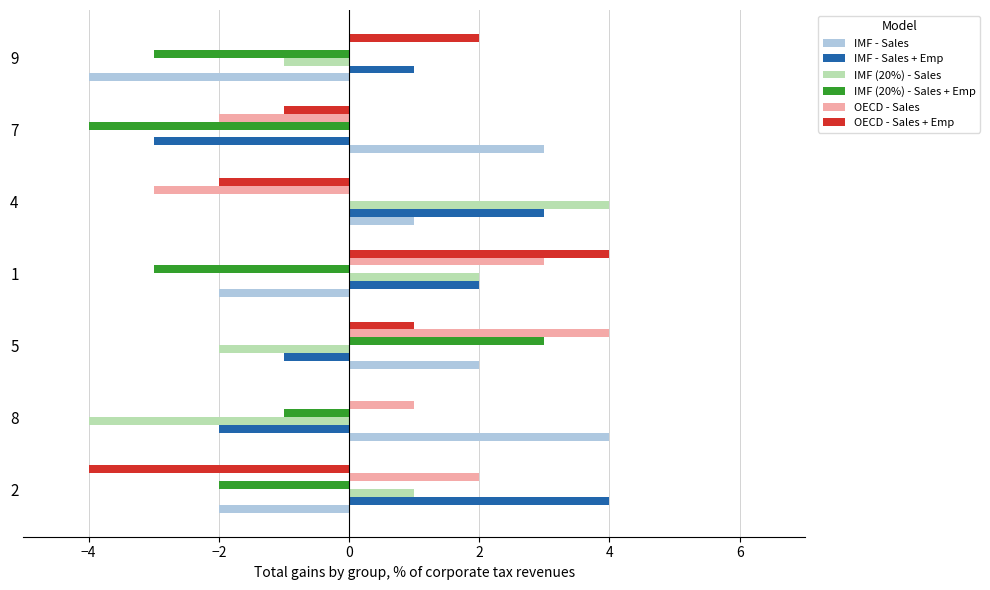

What are all the series names shown in the legend?

IMF - Sales, IMF - Sales + Emp, IMF (20%) - Sales, IMF (20%) - Sales + Emp, OECD - Sales, OECD - Sales + Emp